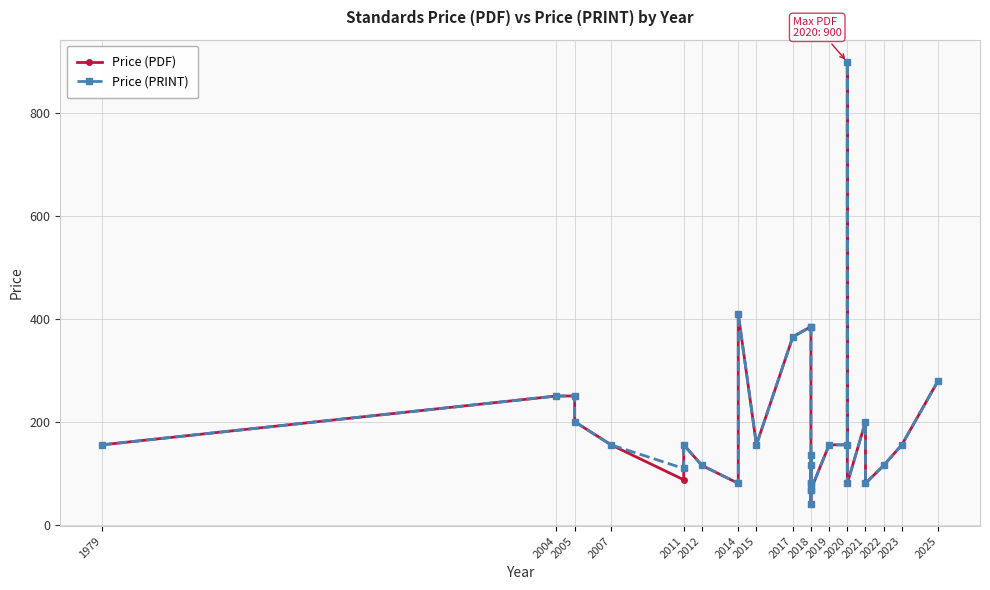

How many series are shown in this chart?

2